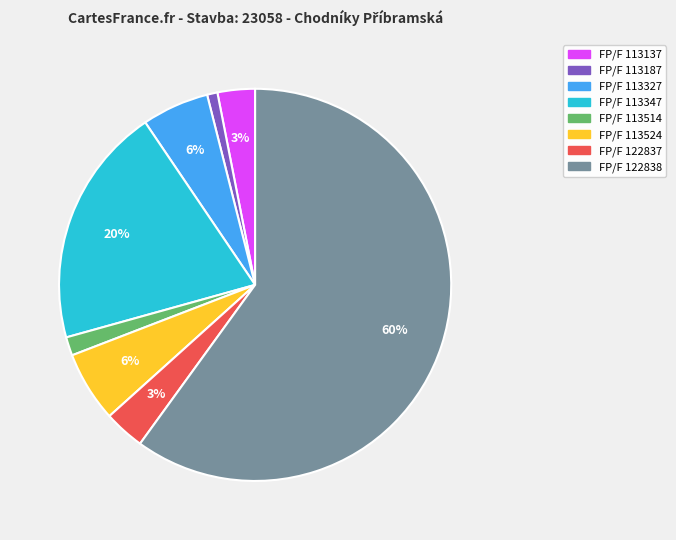

To the nearest percent, what is the average slice percentage?

12%